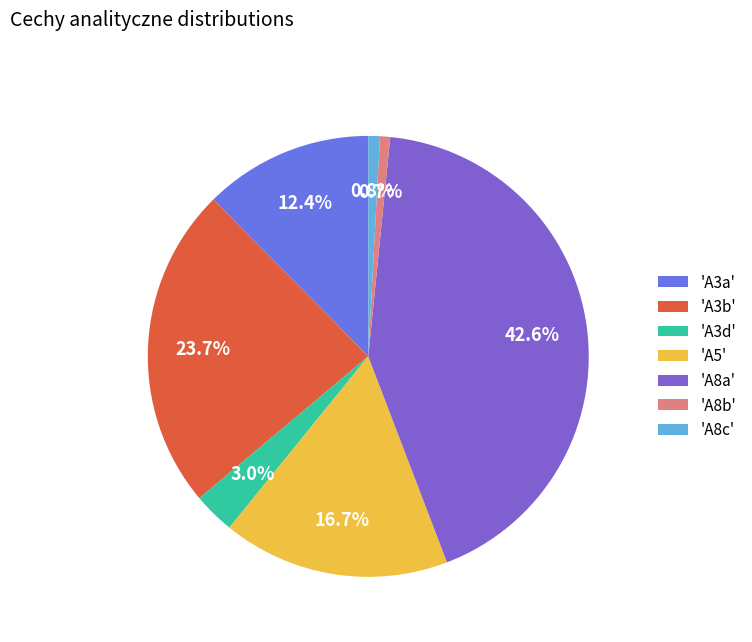

Between 'A5' and 'A8b', which is larger?

'A5'